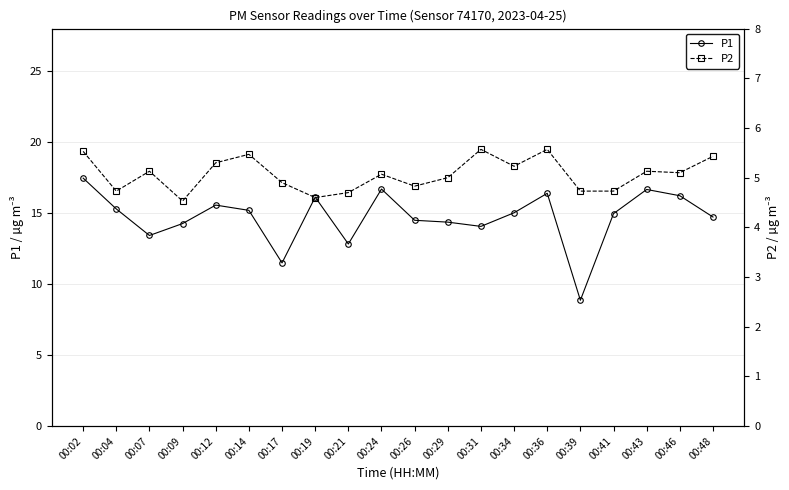

True or false: P2 and P1 cross at least once.

False